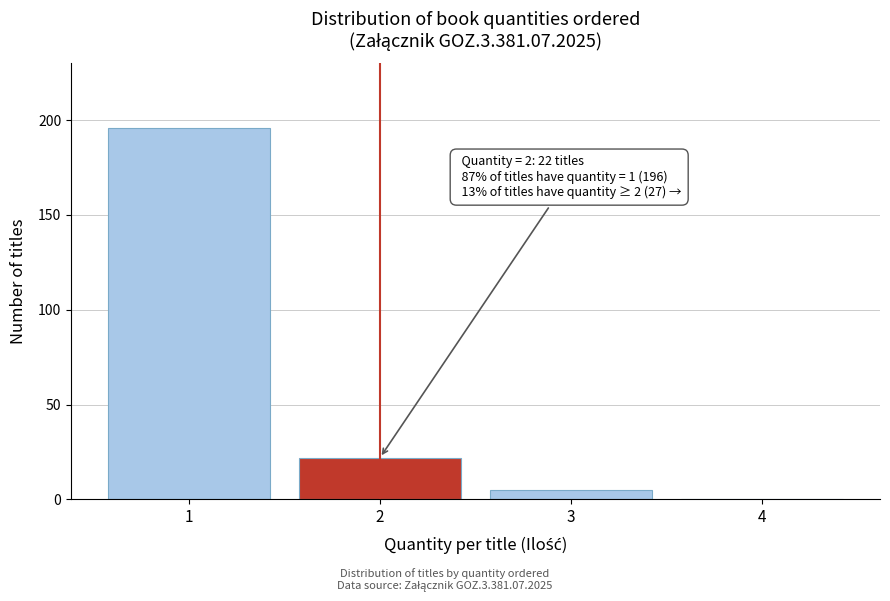

Reading right to left, list all the values displayed in this chart.

4=0	3=5	2=22	1=196